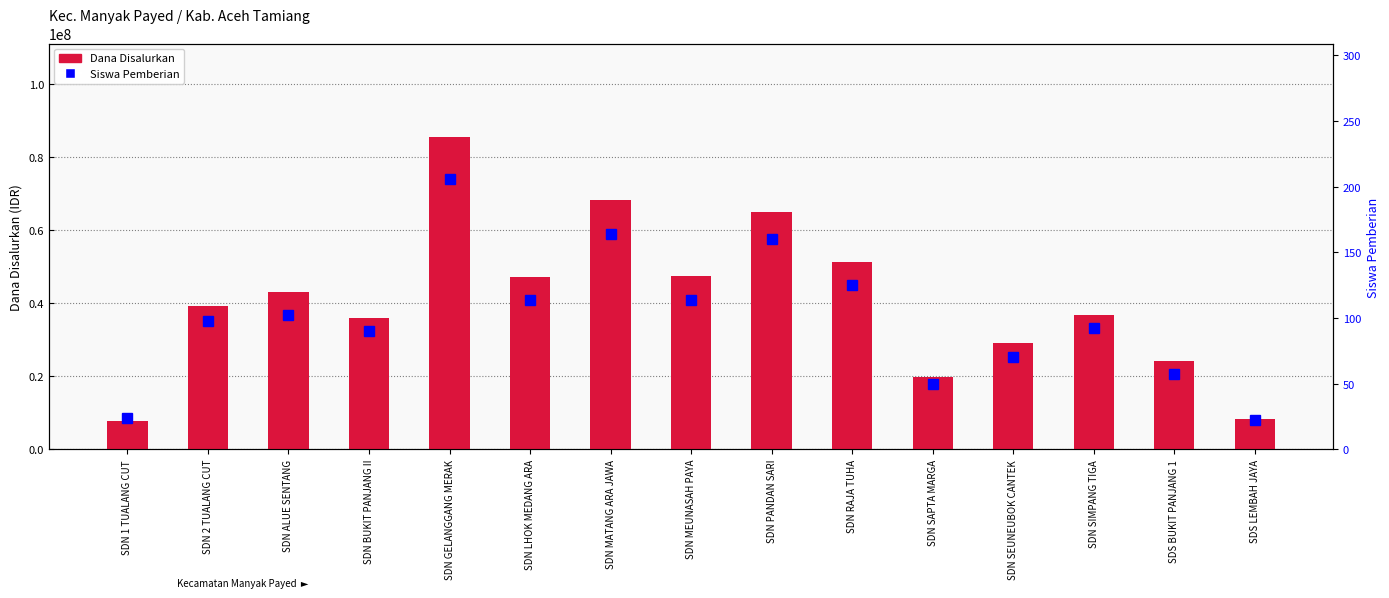

Reading left to right, extract all data points from this chart.

Dana Disalurkan: SDN 1 TUALANG CUT=7650000	SDN 2 TUALANG CUT=39150000	SDN ALUE SENTANG=42975000	SDN BUKIT PANJANG II=36000000	SDN GELANGGANG MERAK=85500000	SDN LHOK MEDANG ARA=47250000	SDN MATANG ARA JAWA=68400000	SDN MEUNASAH PAYA=47475000	SDN PANDAN SARI=65025000	SDN RAJA TUHA=51300000	SDN SAPTA MARGA=19800000	SDN SEUNEUBOK CANTEK=29025000	SDN SIMPANG TIGA=36675000	SDS BUKIT PANJANG 1=24075000	SDS LEMBAH JAYA=8325000
Siswa Pemberian: SDN 1 TUALANG CUT=24	SDN 2 TUALANG CUT=98	SDN ALUE SENTANG=102	SDN BUKIT PANJANG II=90	SDN GELANGGANG MERAK=206	SDN LHOK MEDANG ARA=114	SDN MATANG ARA JAWA=164	SDN MEUNASAH PAYA=114	SDN PANDAN SARI=160	SDN RAJA TUHA=125	SDN SAPTA MARGA=50	SDN SEUNEUBOK CANTEK=70	SDN SIMPANG TIGA=92	SDS BUKIT PANJANG 1=57	SDS LEMBAH JAYA=22